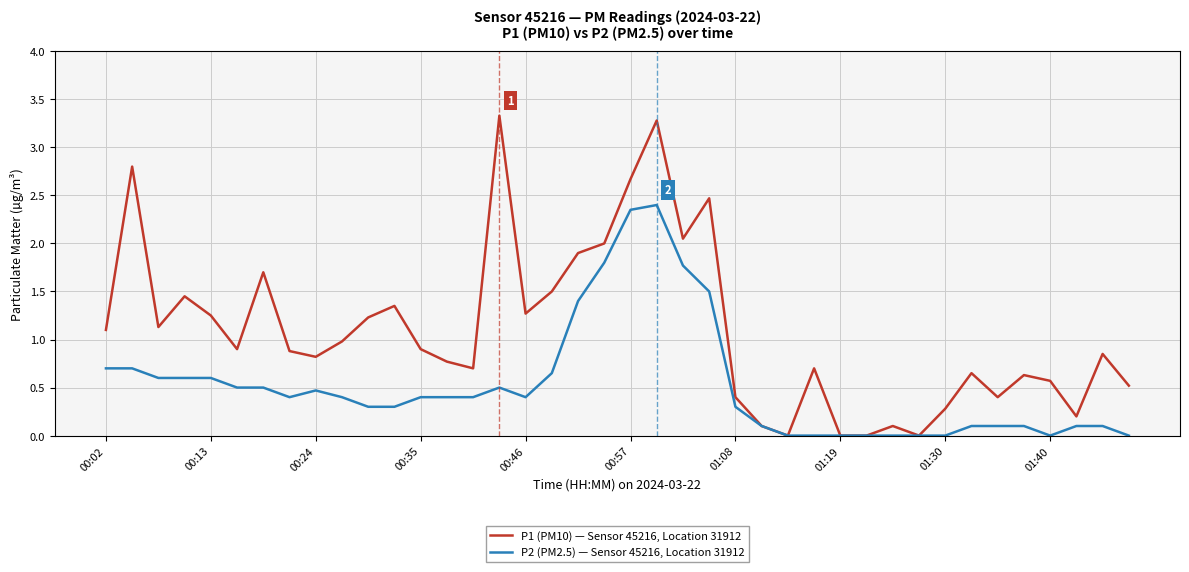

List the series in order of their peak value, lowest first.

P2 (PM2.5) — Sensor 45216, Location 31912, P1 (PM10) — Sensor 45216, Location 31912